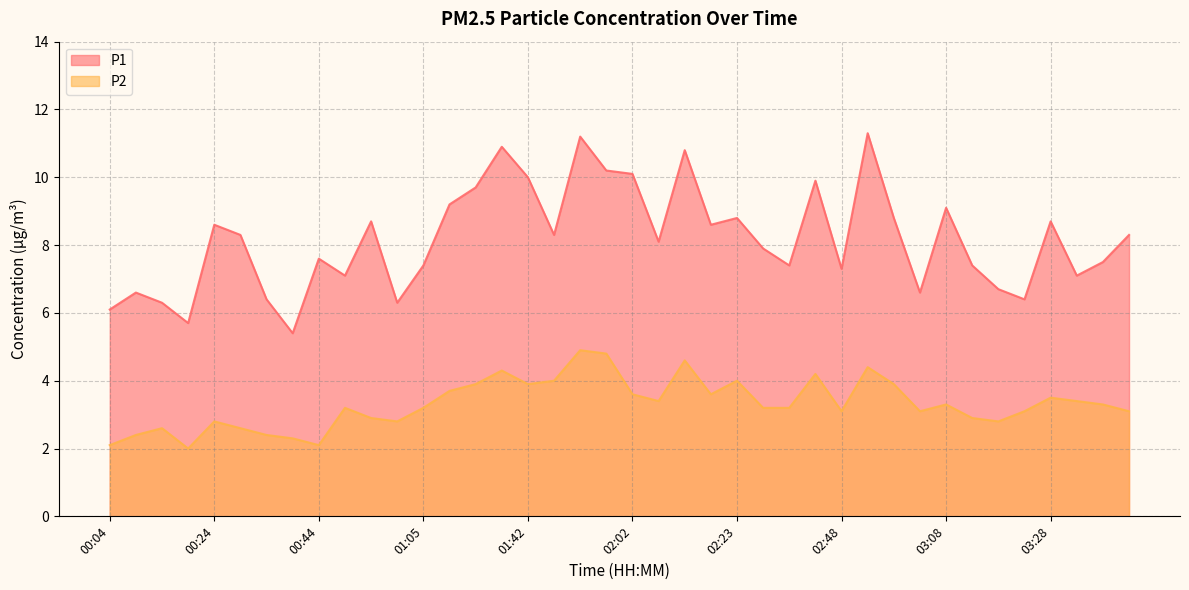

Rank the categories by P1 value from highest to lowest.

02:53, 01:52, 01:37, 02:12, 01:57, 02:02, 01:42, 02:43, 01:15, 01:10, 03:08, 02:23, 02:58, 00:54, 03:28, 00:24, 02:17, 00:29, 01:47, 03:43, 02:07, 02:33, 00:44, 03:38, 01:05, 02:38, 03:13, 02:48, 00:49, 03:33, 03:18, 00:09, 03:03, 00:34, 03:23, 00:14, 01:00, 00:04, 00:19, 00:39